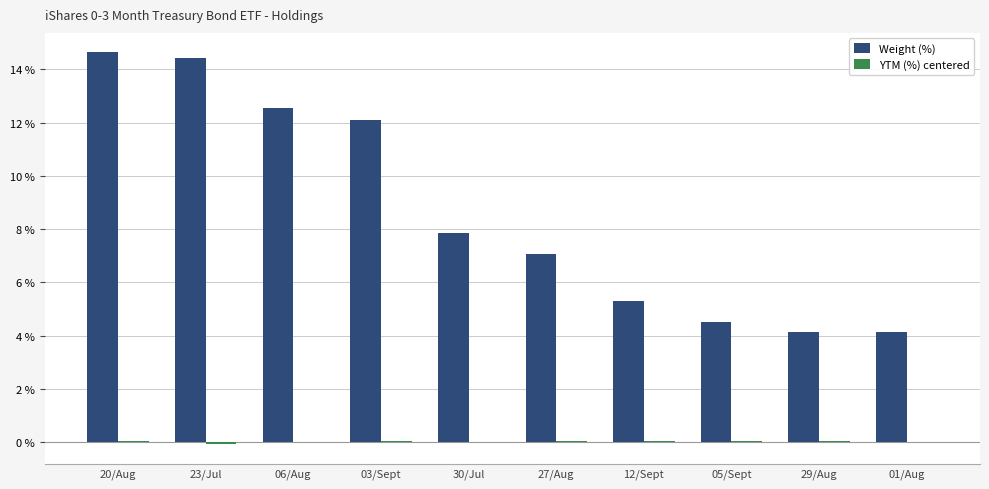

What is the greatest value displayed?

14.6